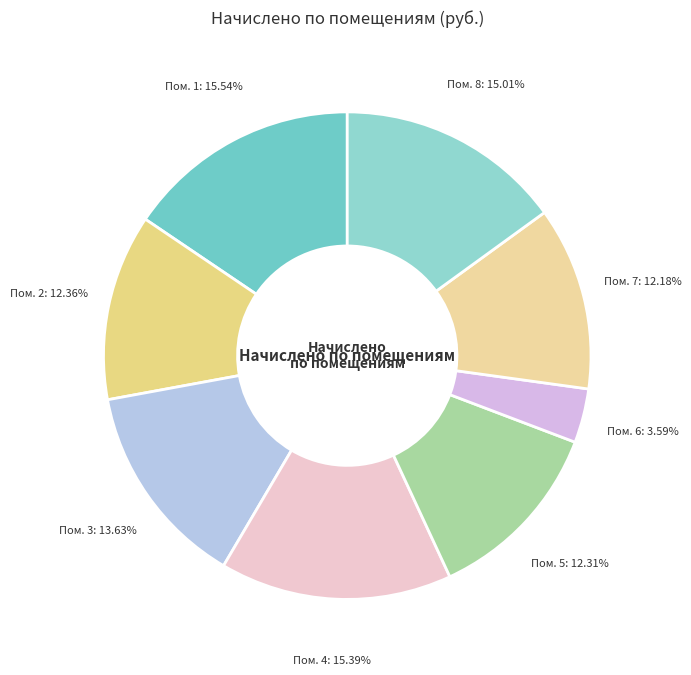

Is there a majority slice in this chart?

No